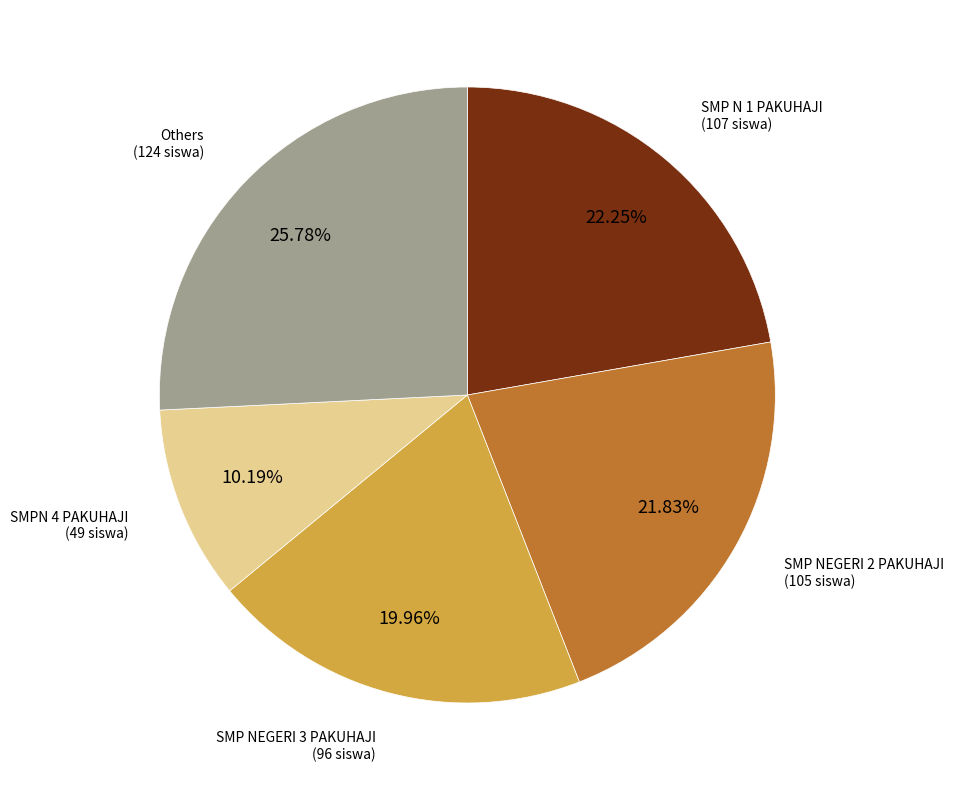

Does any single category account for the majority?

No